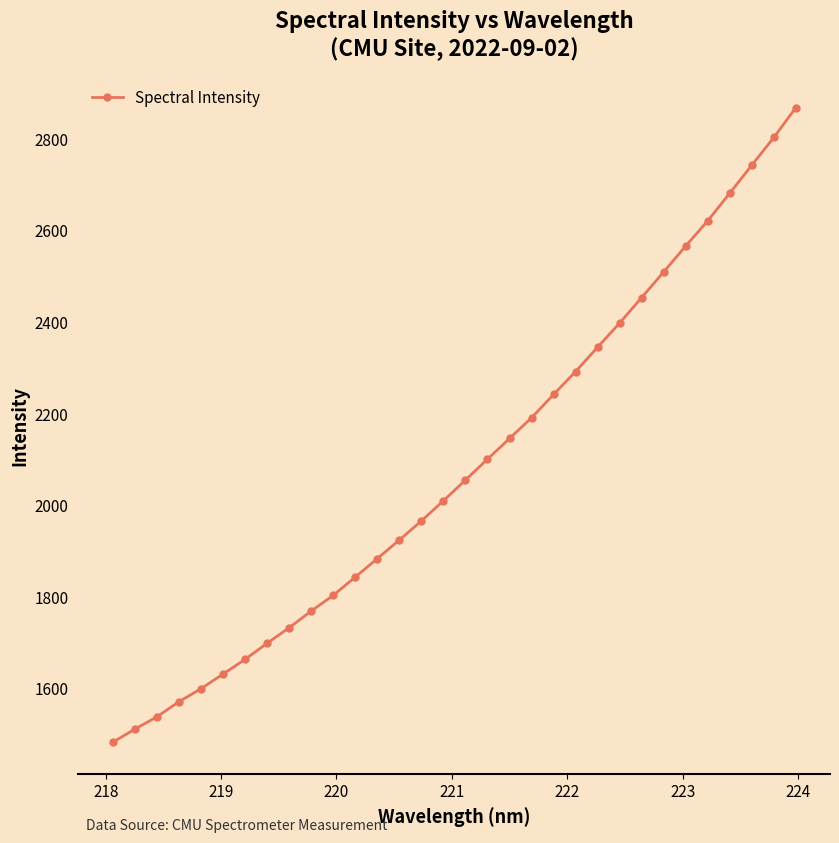

What is the value of the 16th point from the left?

2009.6